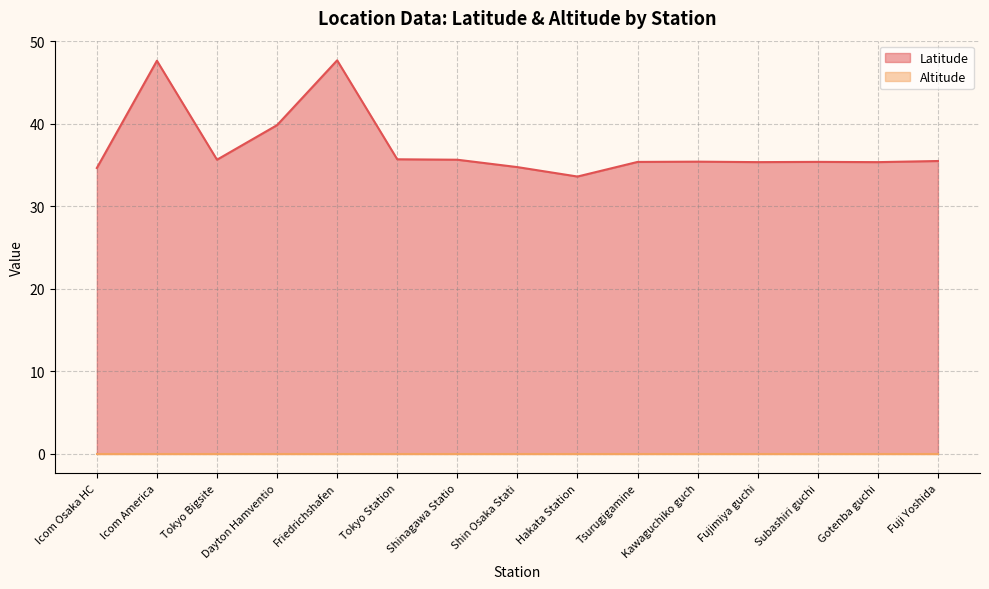

Which has a higher value, Hakata Station or Icom America?

Icom America